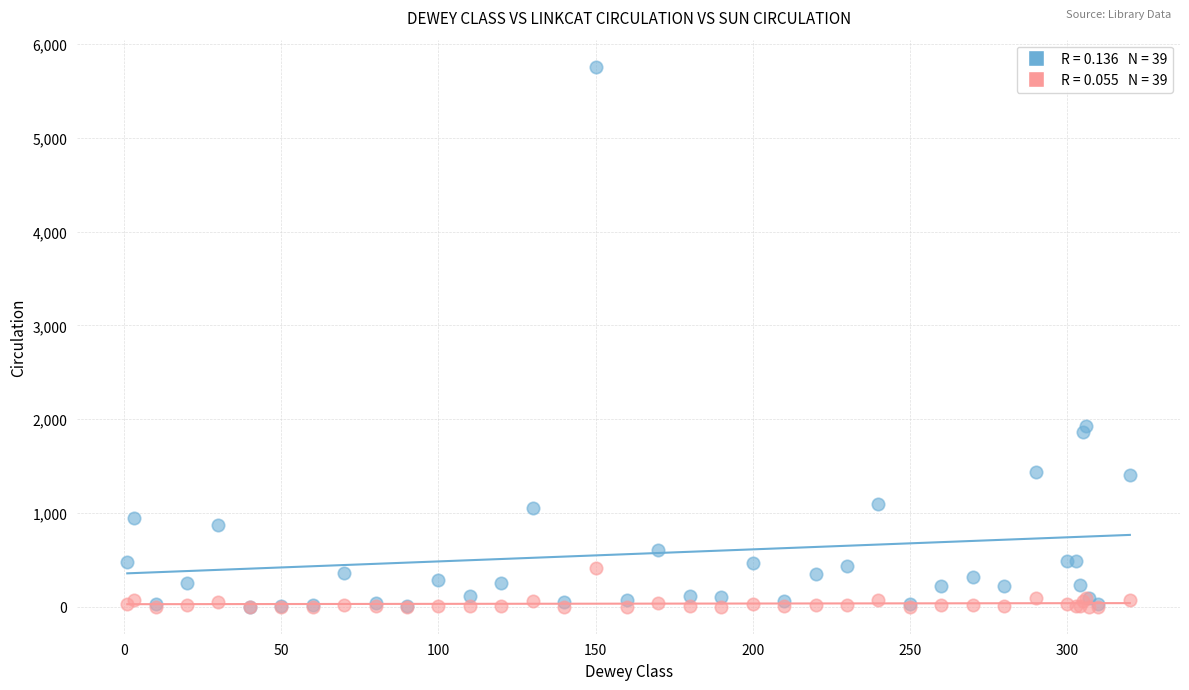

Across all series, what Y value is closest to 2880?

1926